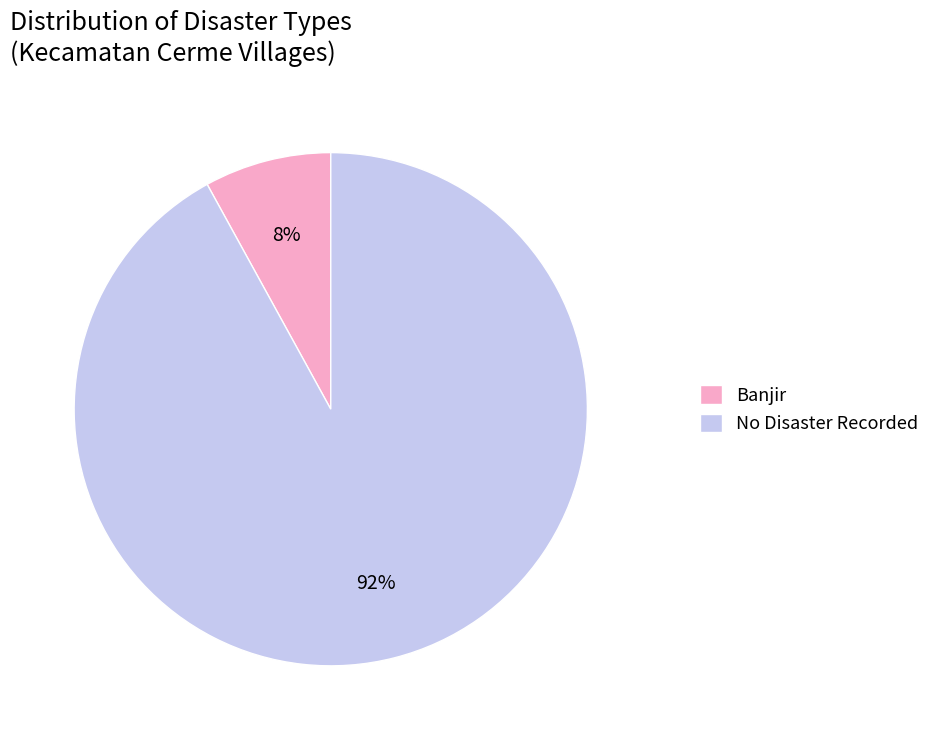

Which has a higher value, No Disaster Recorded or Banjir?

No Disaster Recorded